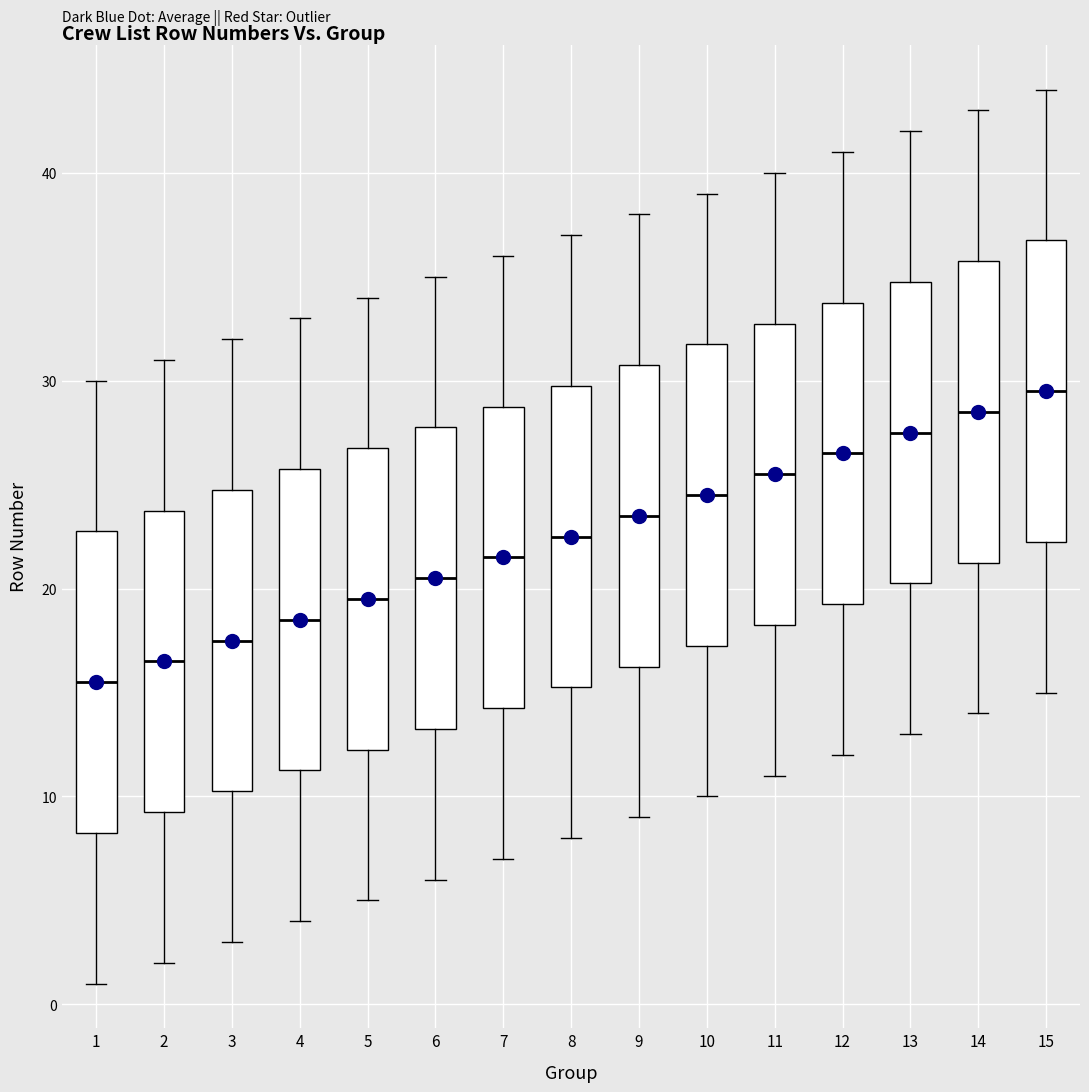

Reading left to right, transcribe this box plot: for each box, give where its median line is, the range the box spans, and where its two whiskers end, as read against the y-axis. The values are not printed on the chart, so give them approximately, as read against the axis.

1: median 16, box 8 to 23, whiskers 1 to 30
2: median 17, box 9 to 24, whiskers 2 to 31
3: median 18, box 10 to 25, whiskers 3 to 32
4: median 19, box 11 to 26, whiskers 4 to 33
5: median 20, box 12 to 27, whiskers 5 to 34
6: median 21, box 13 to 28, whiskers 6 to 35
7: median 22, box 14 to 29, whiskers 7 to 36
8: median 23, box 15 to 30, whiskers 8 to 37
9: median 24, box 16 to 31, whiskers 9 to 38
10: median 25, box 17 to 32, whiskers 10 to 39
11: median 26, box 18 to 33, whiskers 11 to 40
12: median 27, box 19 to 34, whiskers 12 to 41
13: median 28, box 20 to 35, whiskers 13 to 42
14: median 29, box 21 to 36, whiskers 14 to 43
15: median 30, box 22 to 37, whiskers 15 to 44